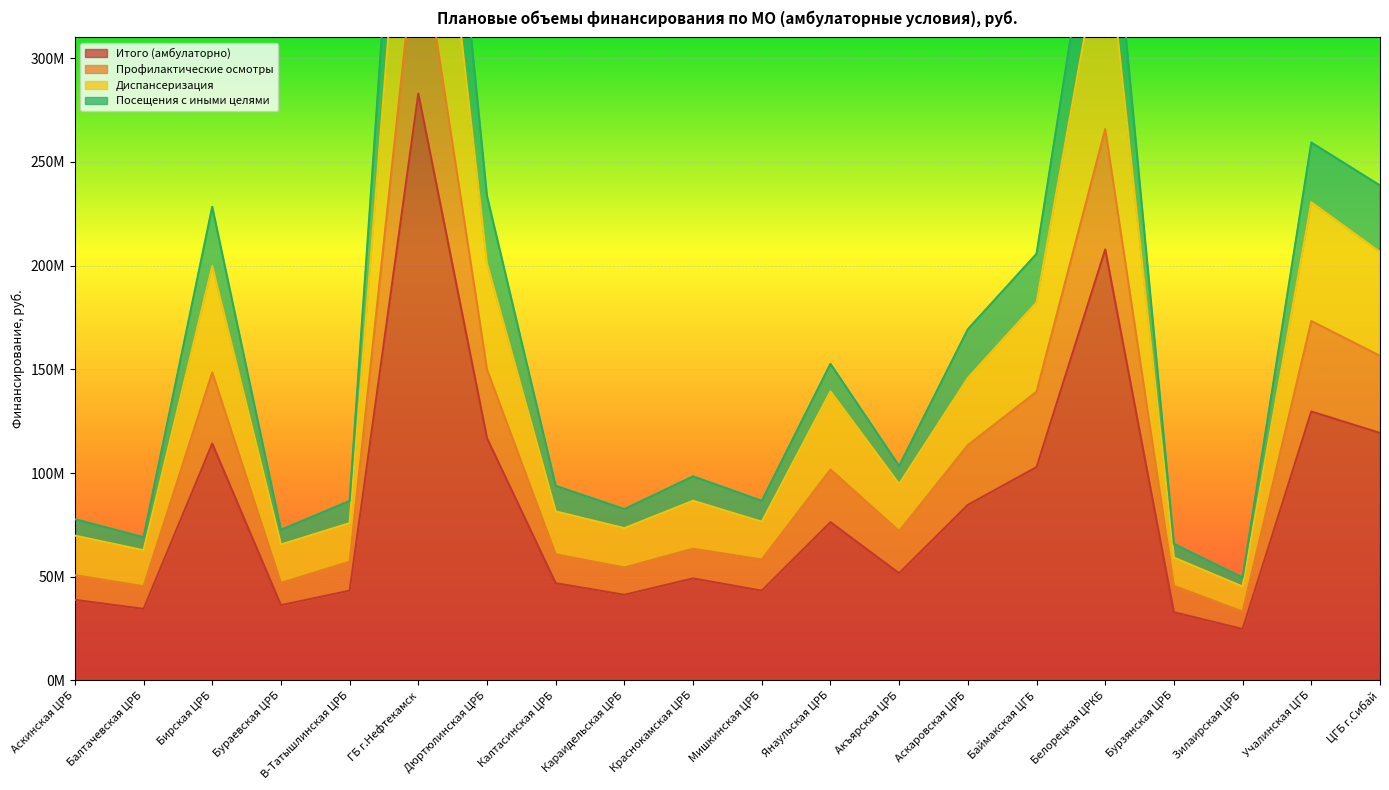

Count the number of categories in the chart.

20